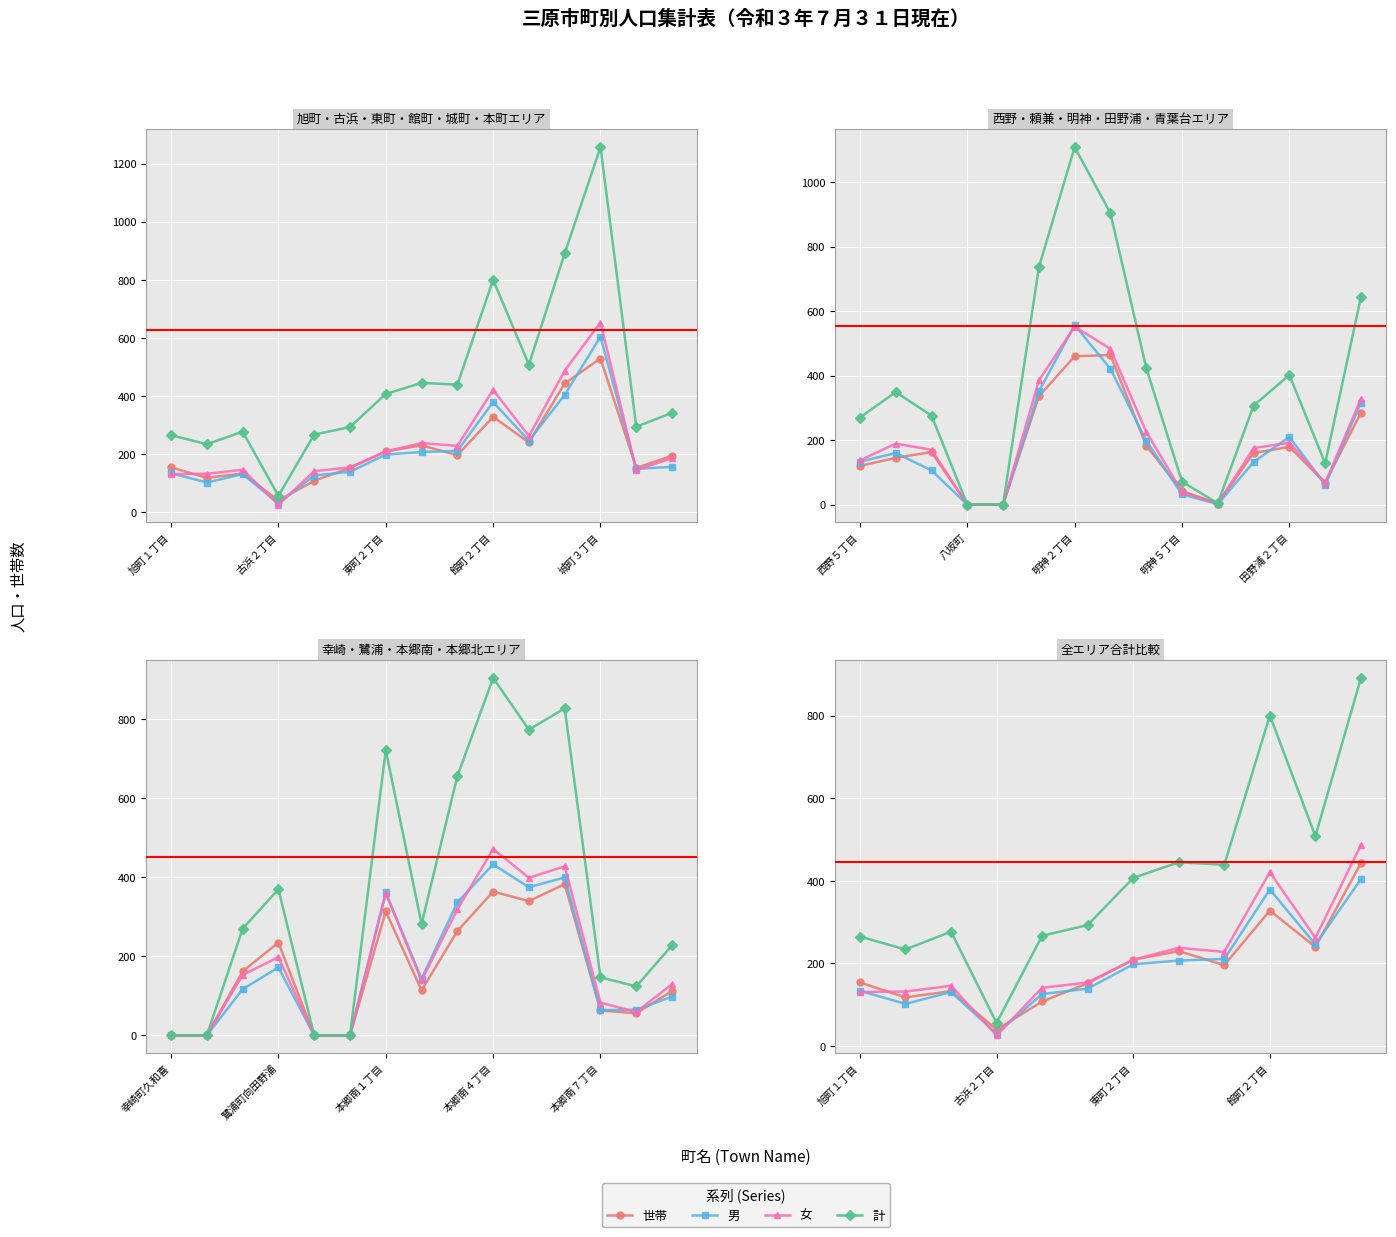

How many values in the 男 series are below 198?

6